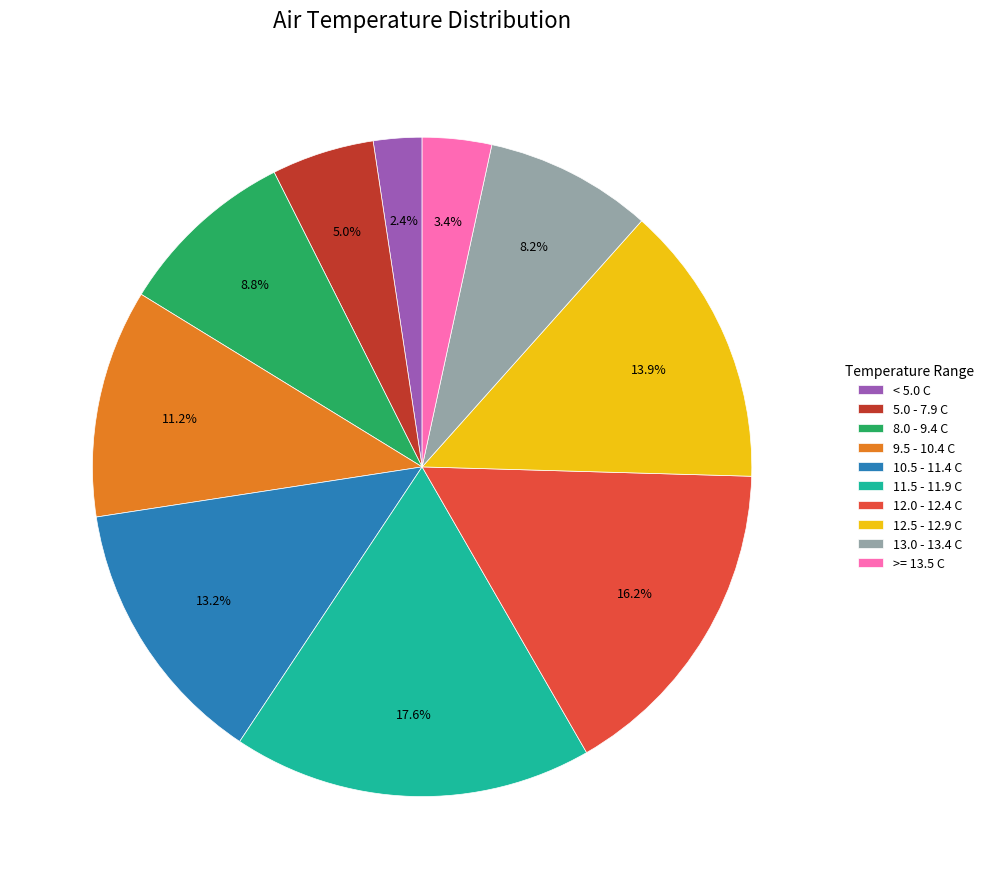

Do 5.0 - 7.9 C and 10.5 - 11.4 C together represent more than half of the pie?

No